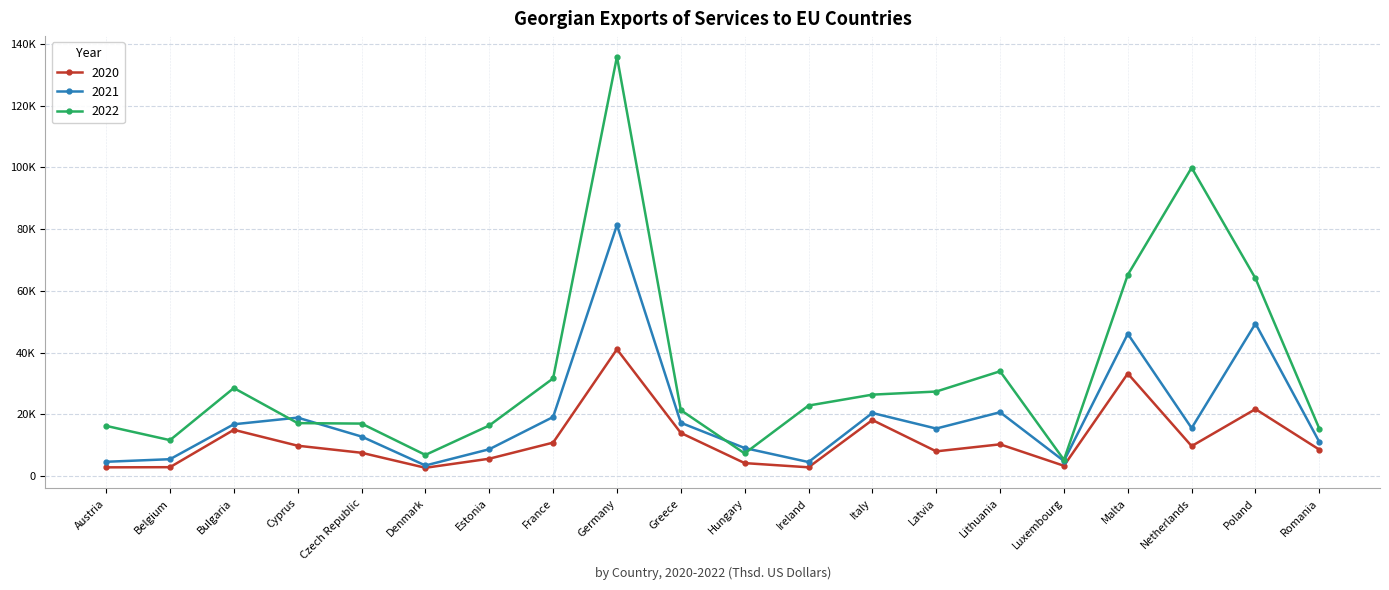

Rank the categories by 2021 value from highest to lowest.

Germany, Poland, Malta, Lithuania, Italy, France, Cyprus, Greece, Bulgaria, Netherlands, Latvia, Czech Republic, Romania, Hungary, Estonia, Belgium, Luxembourg, Austria, Ireland, Denmark